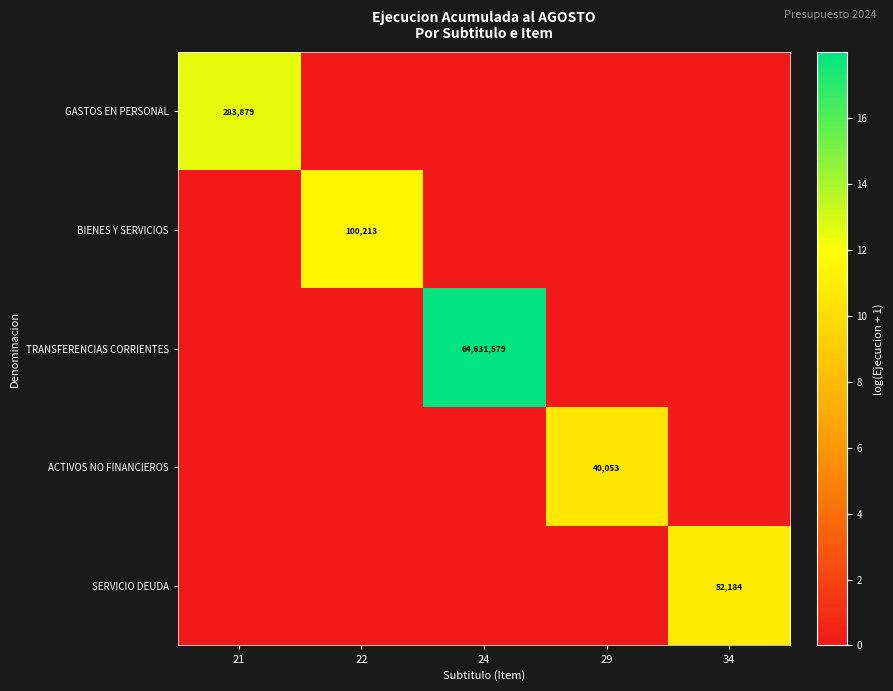

True or false: TRANSFERENCIAS CORRIENTES has a value of 23487574 at 24.

False